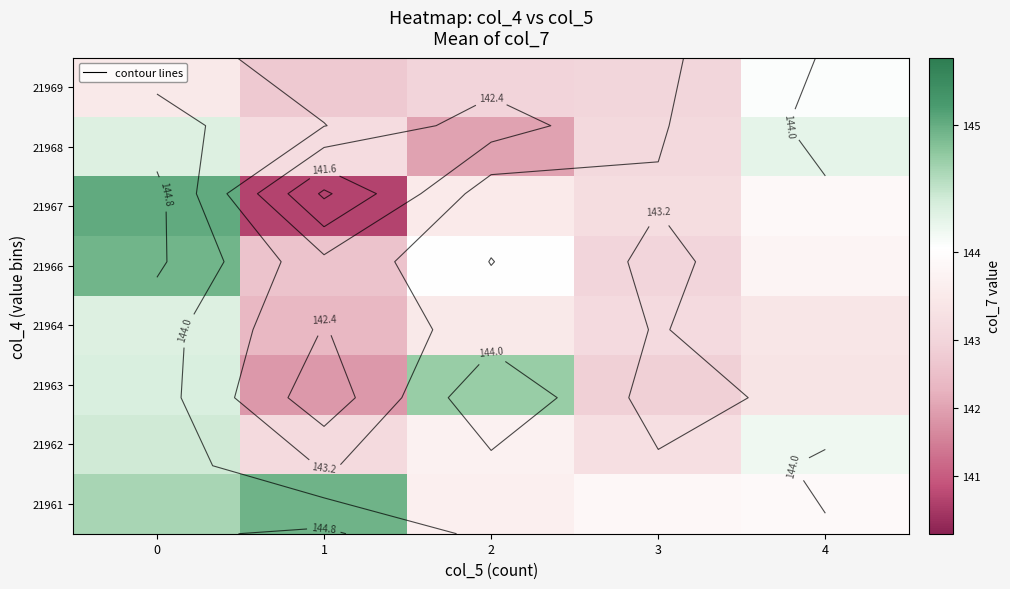

Is the value of 21968 at 0 greater than the value of 21967 at 3?

Yes